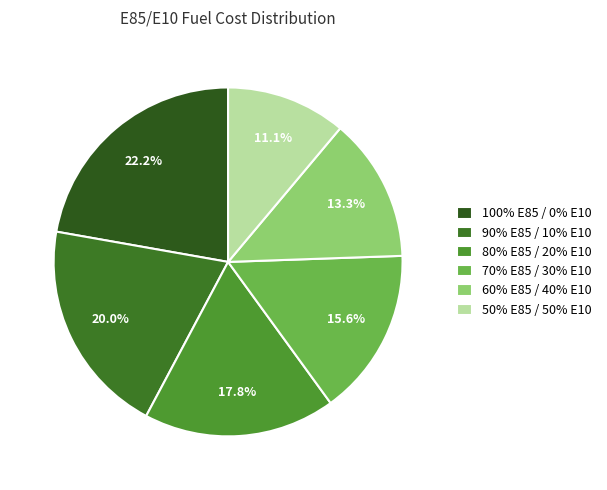

Does 80% E85 / 20% E10 account for over 50% of the chart?

No